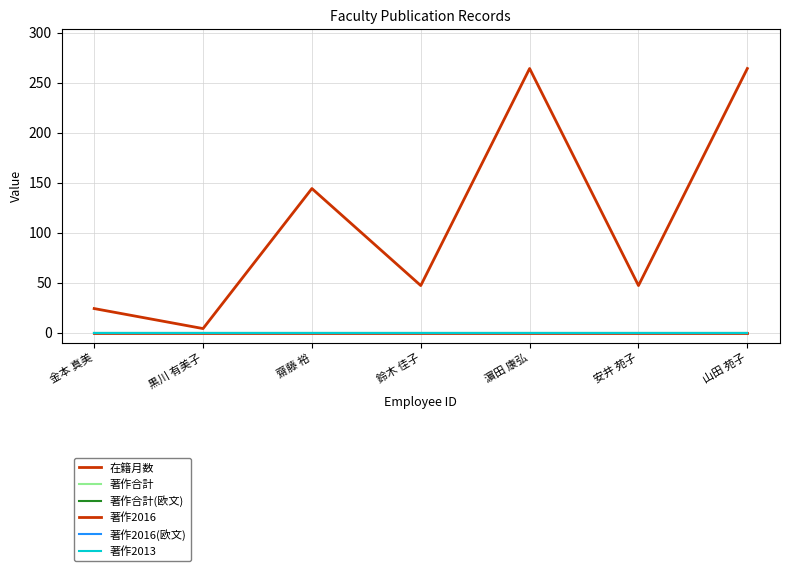

Reading left to right, list all the values displayed in this chart.

在籍月数: 24	4	144	47	264	47	264
著作合計: 0	0	0	0	0	0	0
著作合計(欧文): 0	0	0	0	0	0	0
著作2016: 0	0	0	0	0	0	0
著作2016(欧文): 0	0	0	0	0	0	0
著作2013: 0	0	0	0	0	0	0